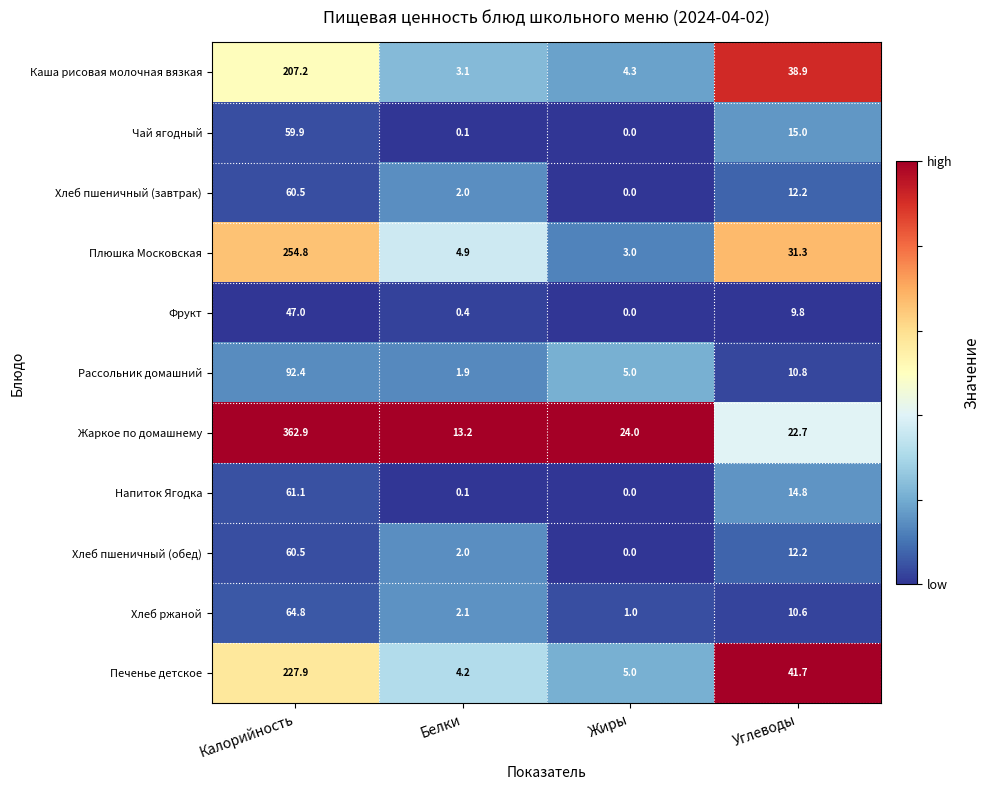

What is the difference between the Плюшка Московская values at Жиры and Белки?

1.9